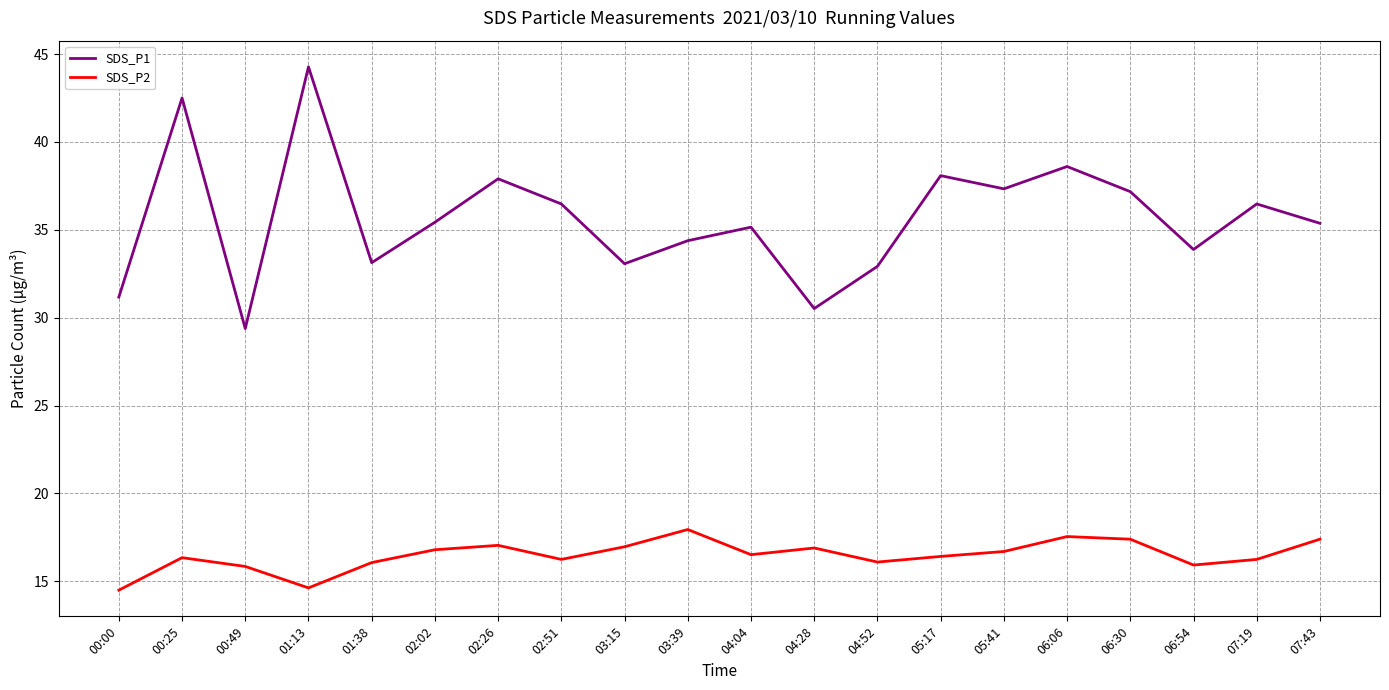

What is the difference between the SDS_P1 values at 00:00 and 03:15?

1.9